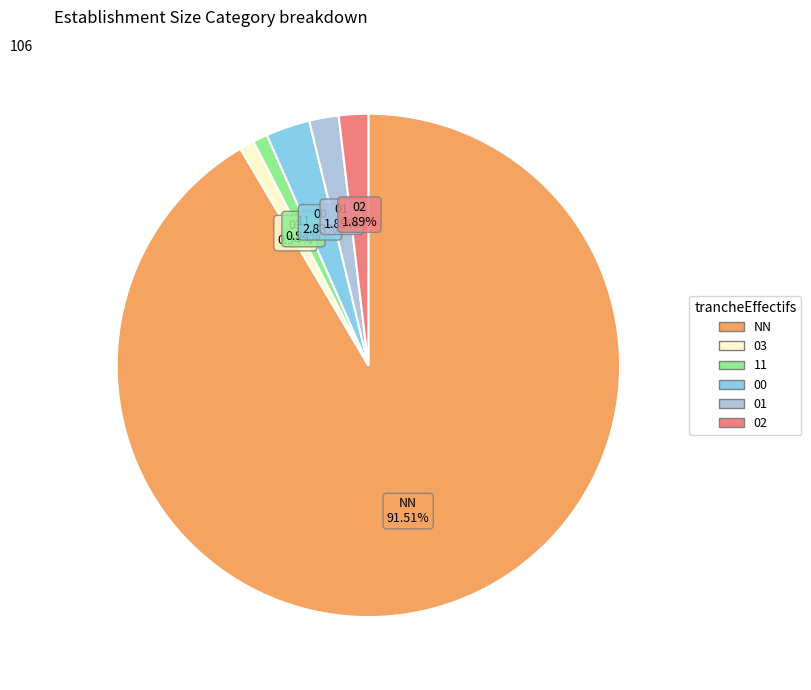

Do 02 and 00 together represent more than half of the pie?

No